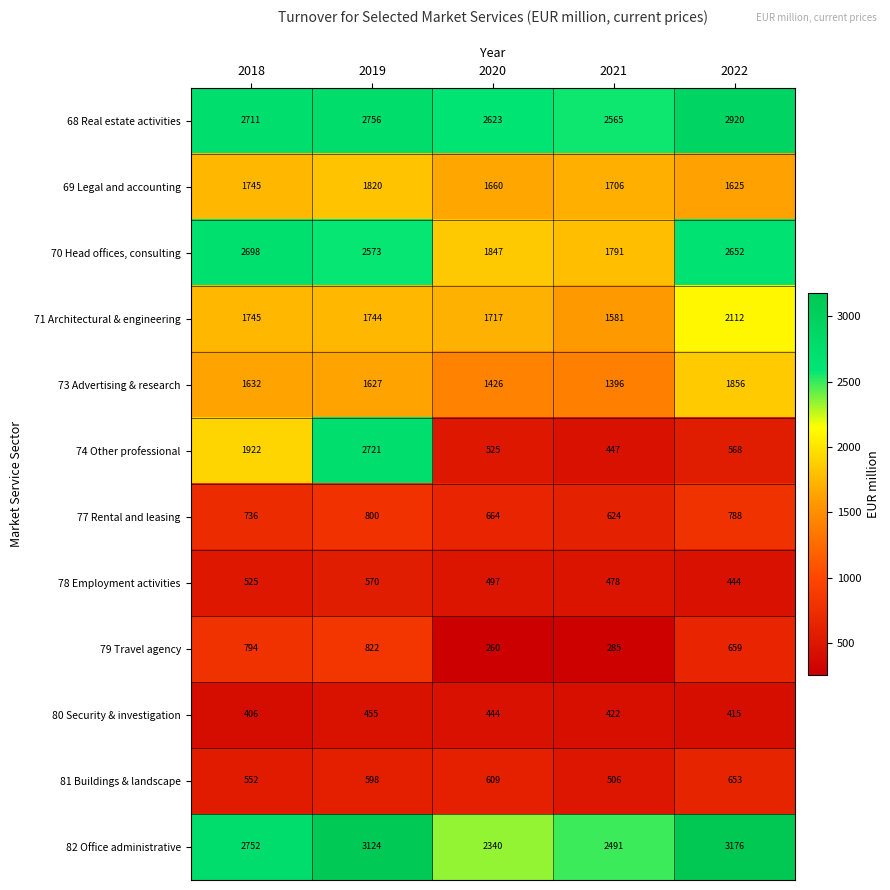

What is the difference between the highest and lowest values at 2021?

2280